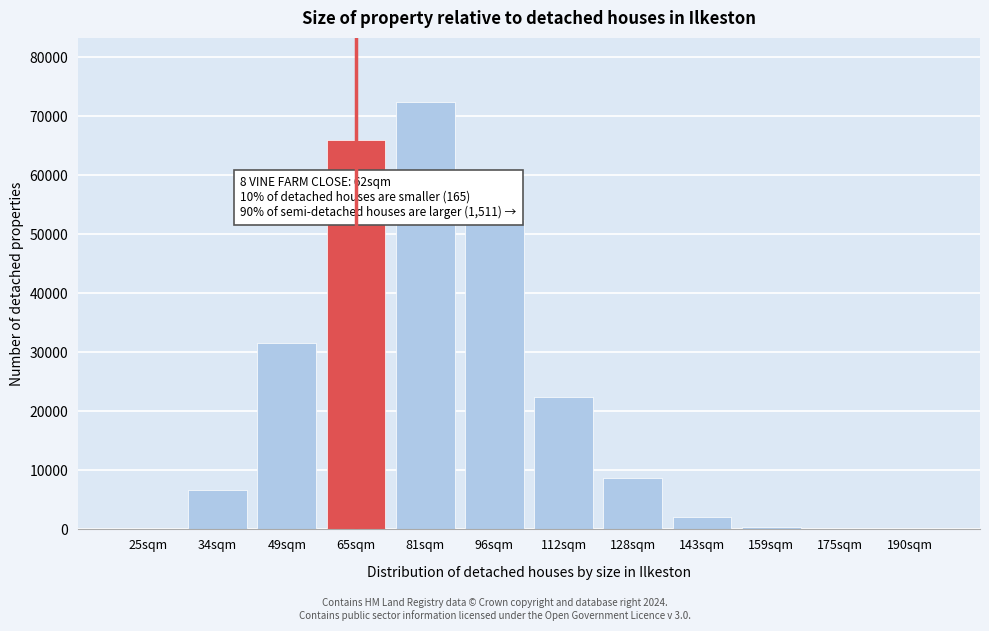

Where is the data nearest to the value 36196?

49sqm